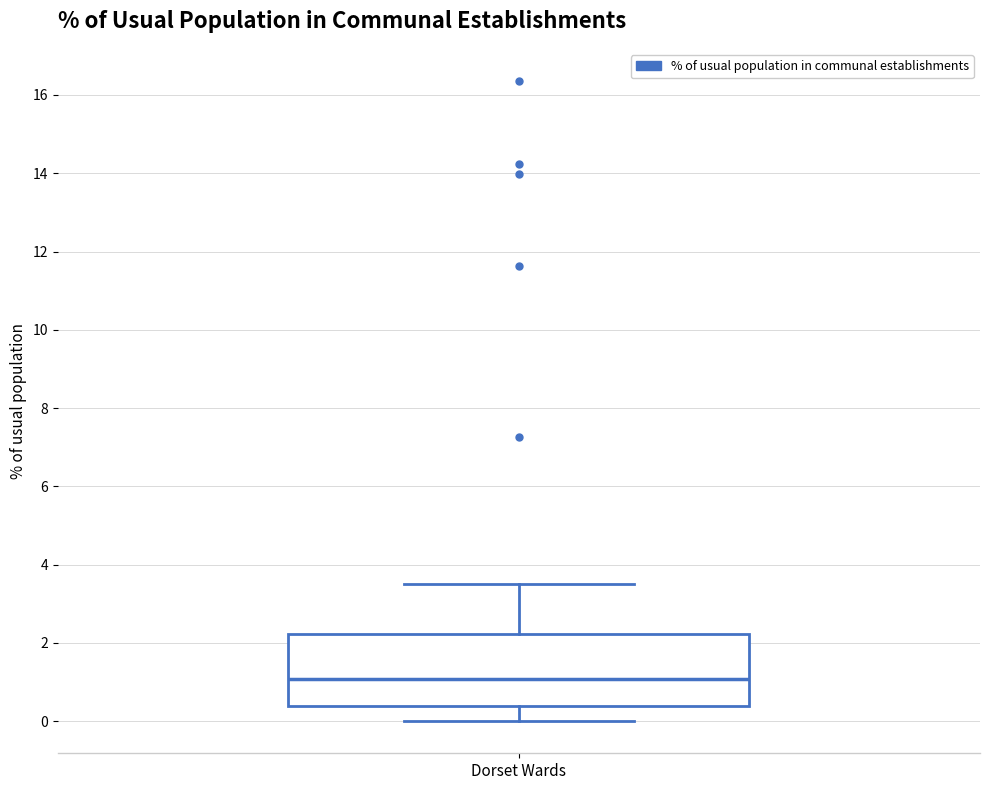

Read this box plot against the y-axis: the position of the median line, the range covered by the box, and the ends of both whiskers. The values are not printed on the chart, so give them approximately, as read against the axis.

median 1.0, box 0.4 to 2.2, whiskers 0.0 to 3.6